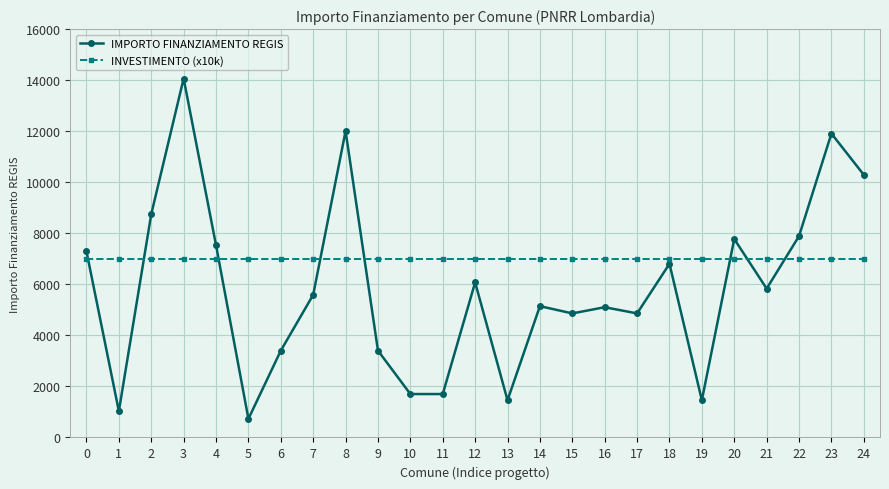

Is the value of IMPORTO FINANZIAMENTO REGIS at 2 greater than the value of INVESTIMENTO (x10k) at 10?

Yes